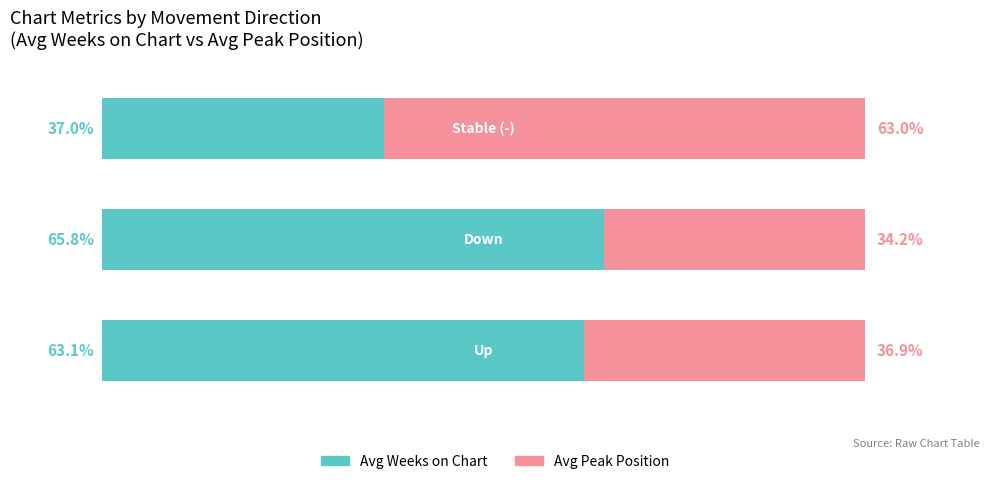

Reading left to right, transcribe all the data shown in this chart.

Avg Weeks on Chart: 63.1	65.8	37.0
Avg Peak Position: 36.9	34.2	63.0